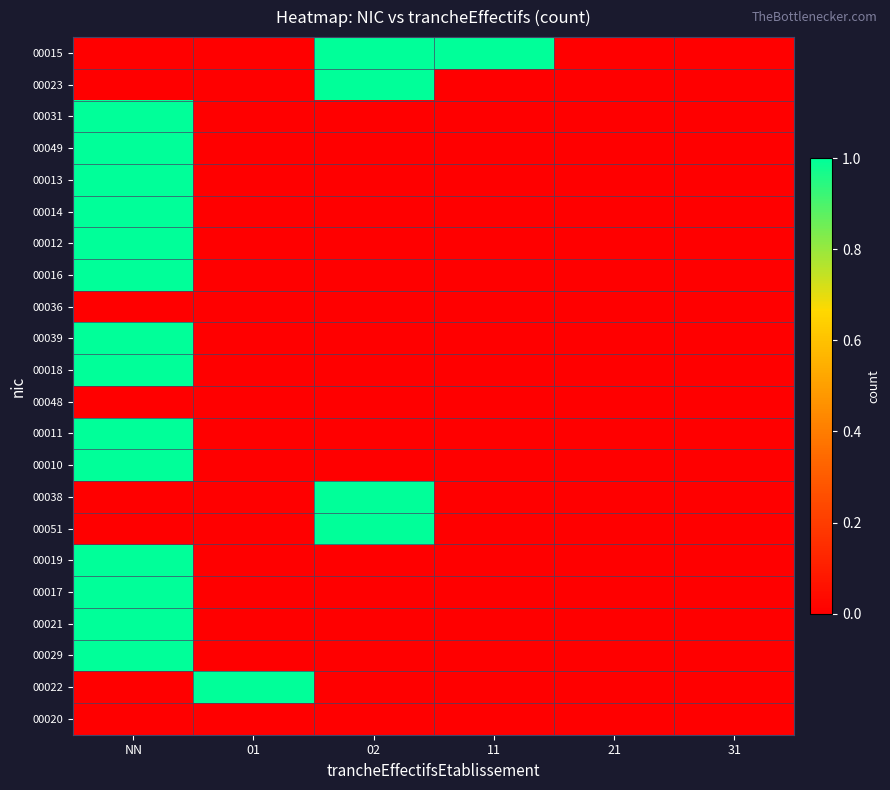

Which category has the lowest value across all series?

NN